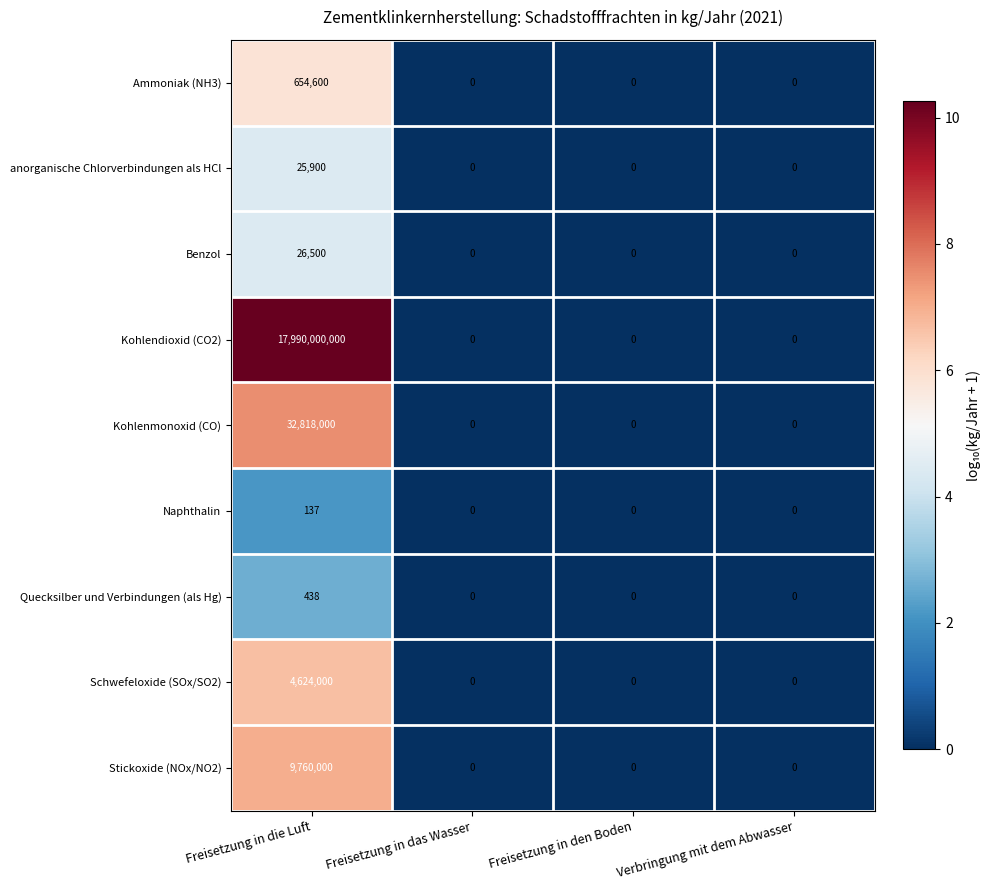

What is the average value of the Quecksilber und Verbindungen (als Hg) series?

110